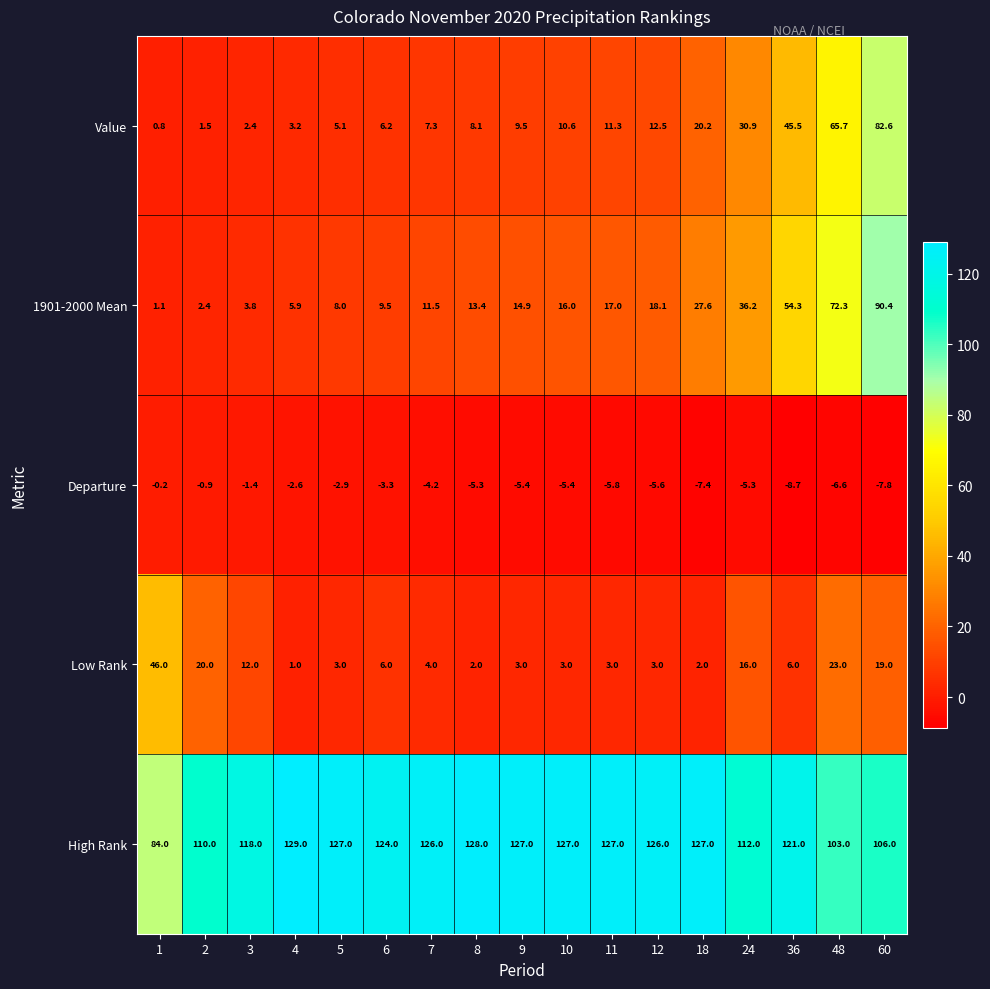

What is the greatest value displayed?

129.0